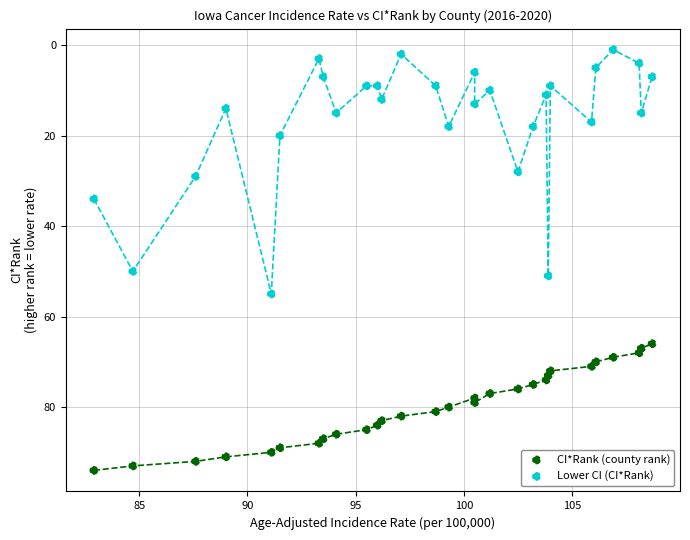

Which series contains the highest Y value?

CI*Rank (county rank)